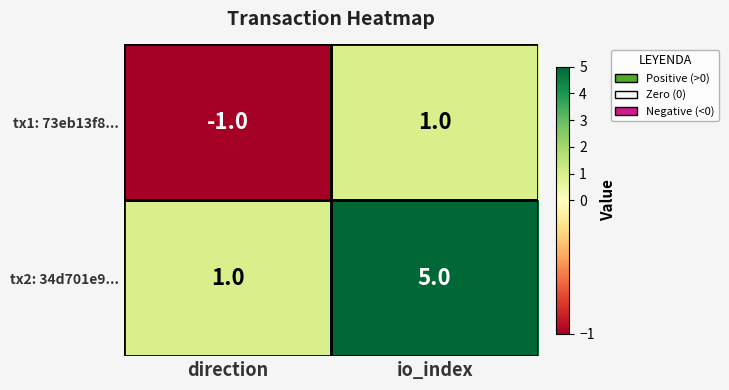

Rank the series by their maximum value, from highest to lowest.

tx2: 34d701e9..., tx1: 73eb13f8...